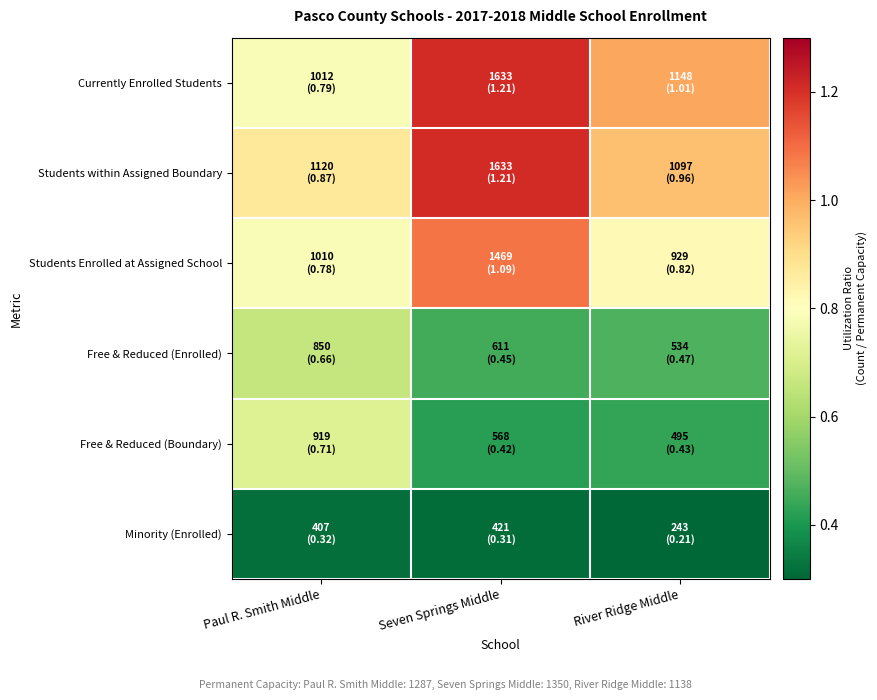

Rank the series at Seven Springs Middle from highest to lowest value.

Currently Enrolled Students, Students within Assigned Boundary, Students Enrolled at Assigned School, Free & Reduced (Enrolled), Free & Reduced (Boundary), Minority (Enrolled)